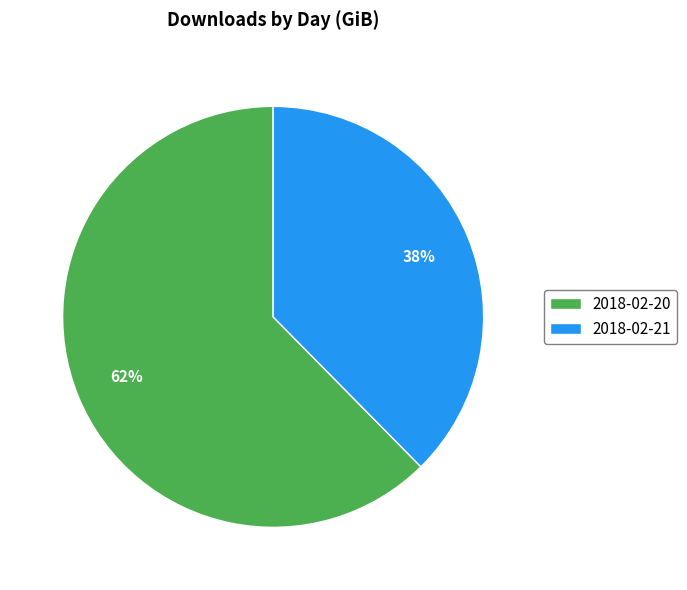

Do 2018-02-21 and 2018-02-20 together represent more than half of the pie?

Yes